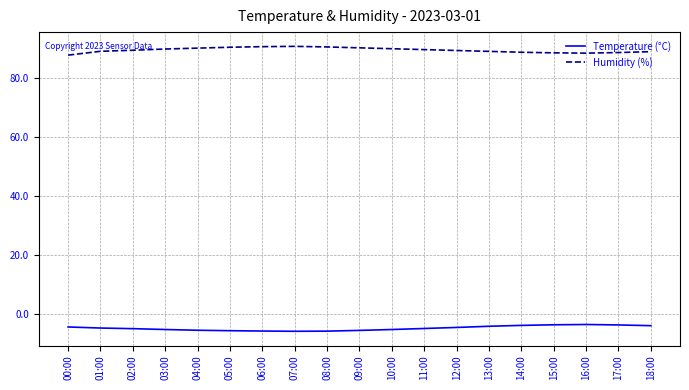

Is it true that Humidity (%) equals 90.7 at 07:00?

True